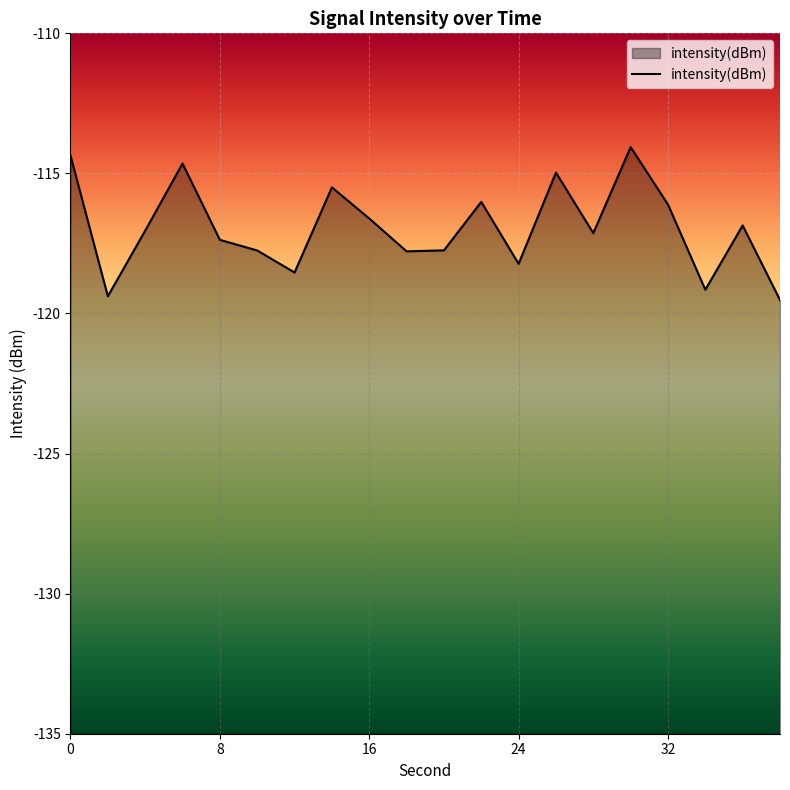

Reading left to right, what are all the values shown in this chart?

0=-114.4	2=-119.4	4=-117.0	6=-114.6	8=-117.4	10=-117.8	12=-118.5	14=-115.5	16=-116.6	18=-117.8	20=-117.7	22=-116.0	24=-118.2	26=-115.0	28=-117.1	30=-114.1	32=-116.1	34=-119.2	36=-116.9	38=-119.5